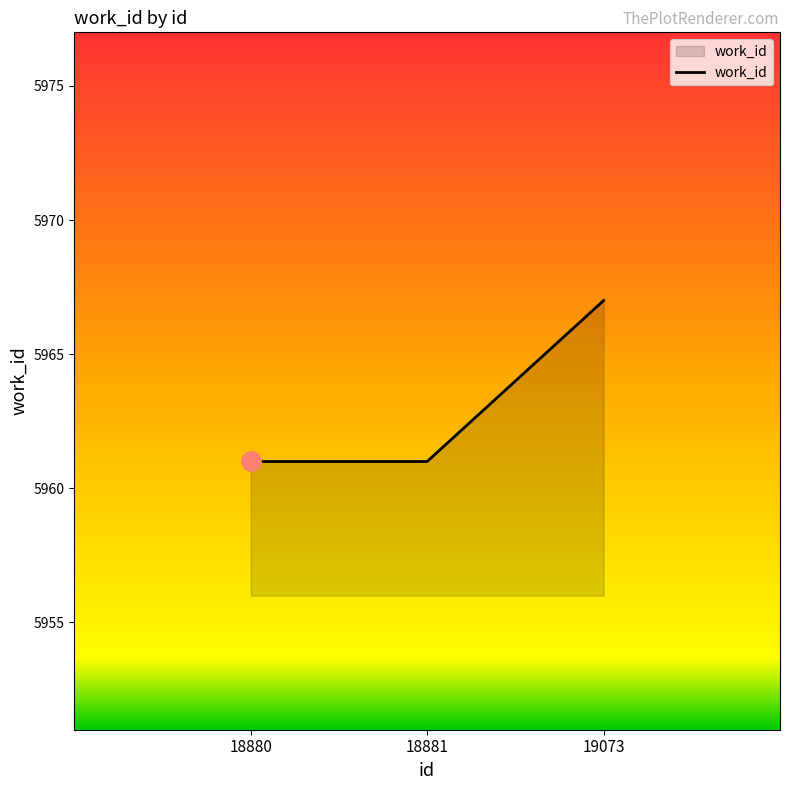

Reading left to right, extract all data points from this chart.

18880=5961	18881=5961	19073=5967